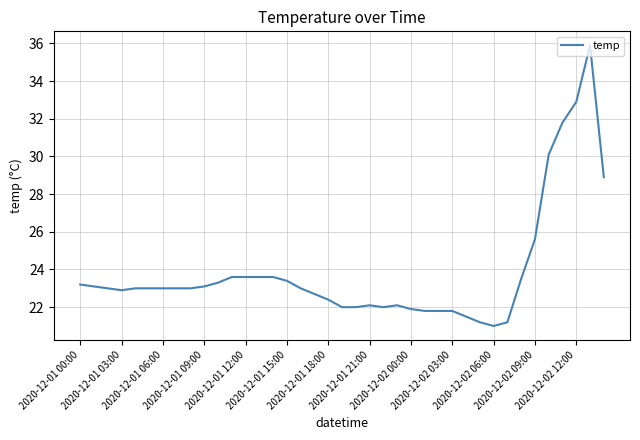

What is the smallest value displayed?

21.0